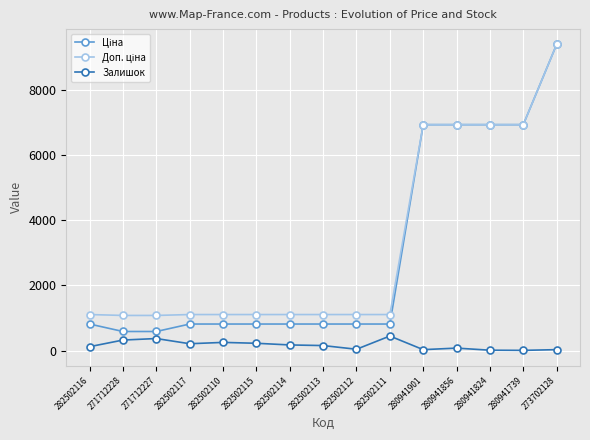

Which label corresponds to the largest value in the chart?

273702128